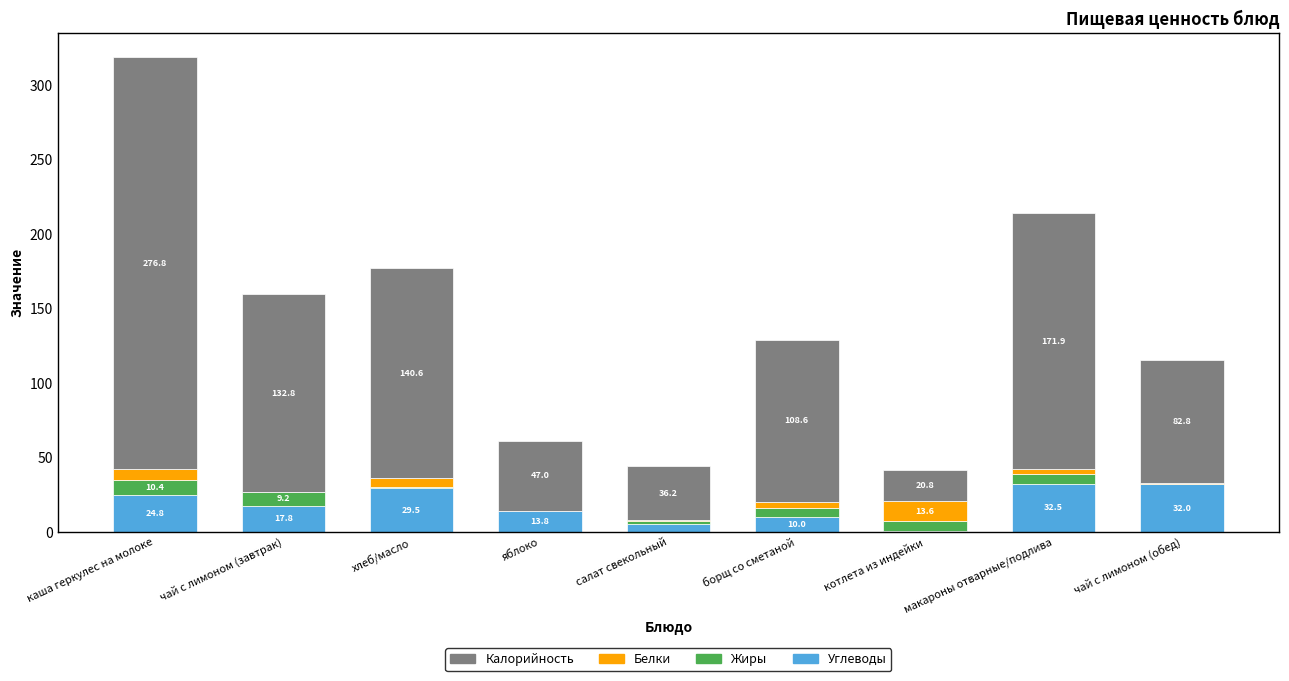

What value does the Углеводы series have at яблоко?

13.8